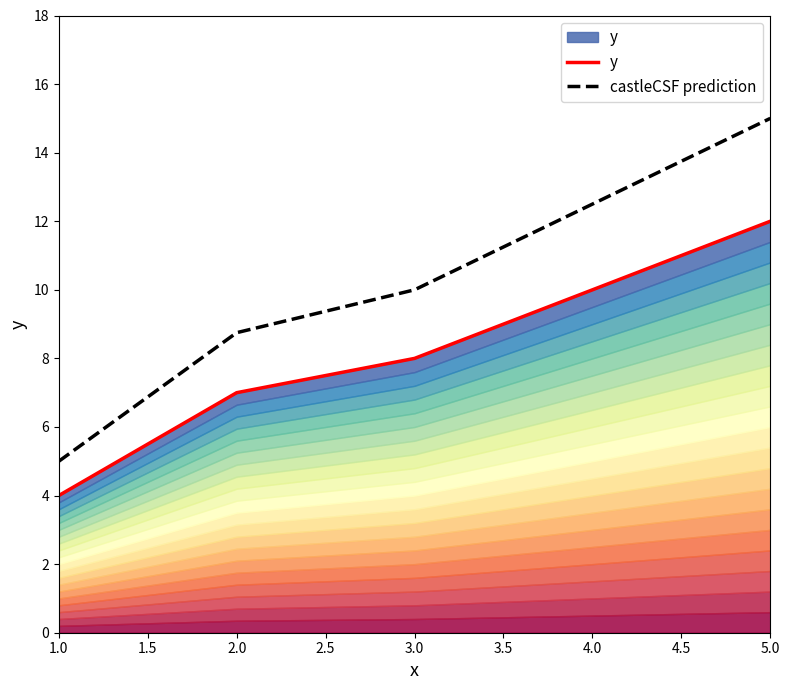

What is the value of the y point at the 1st from the left?

4.0